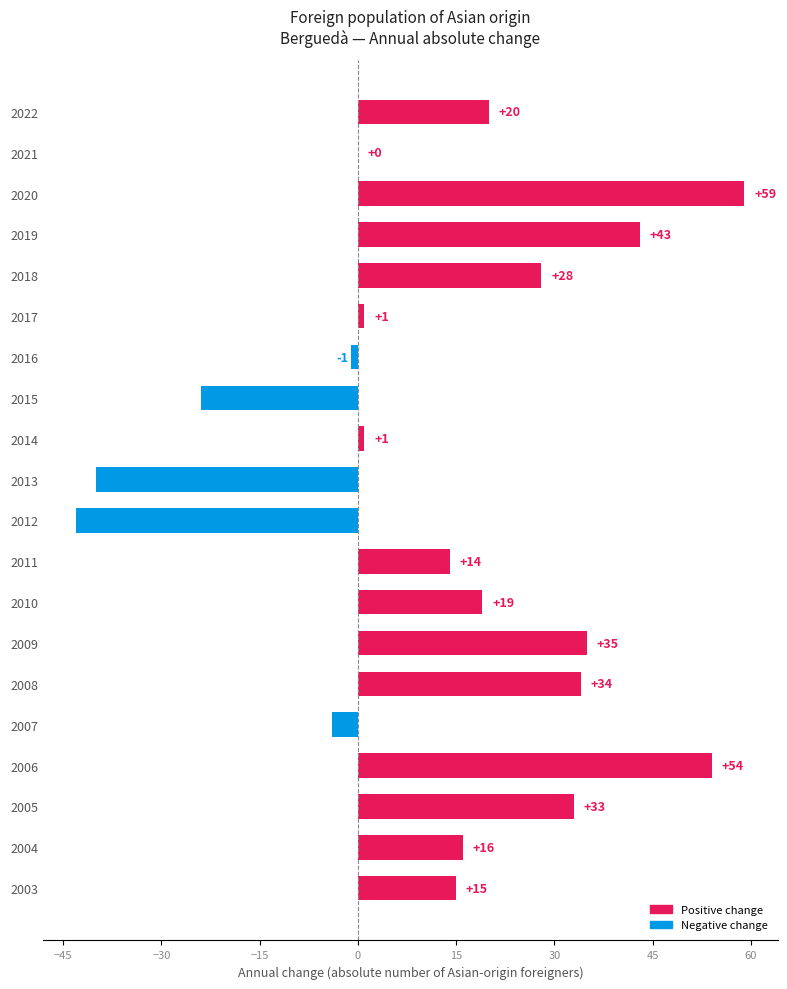

At which category does the chart reach its peak across all series?

2020